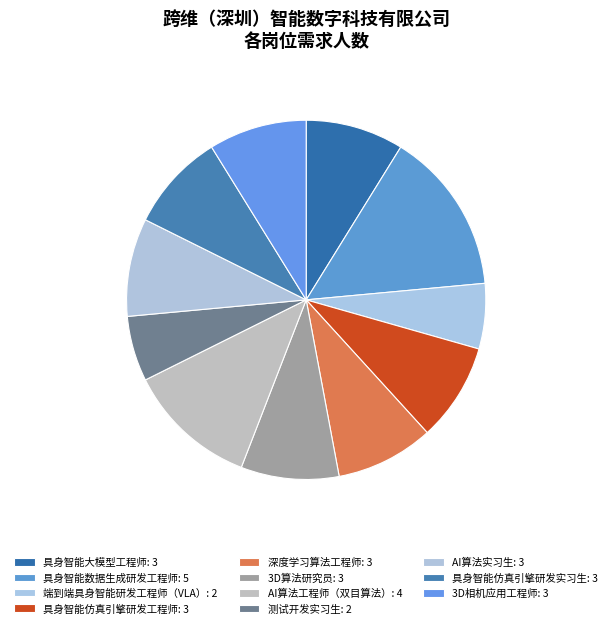

Is it true that 3D算法研究员 is 9% of the pie?

True